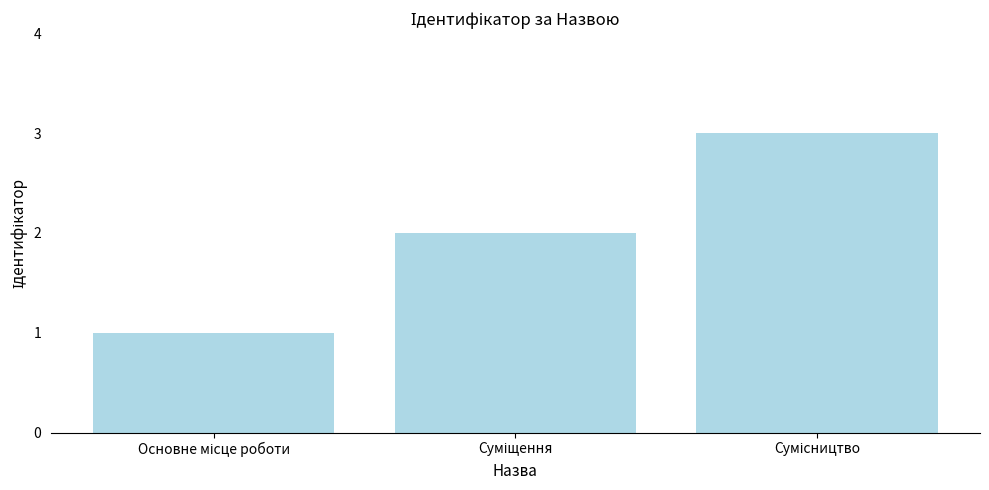

Reading left to right, list all the values displayed in this chart.

1	2	3